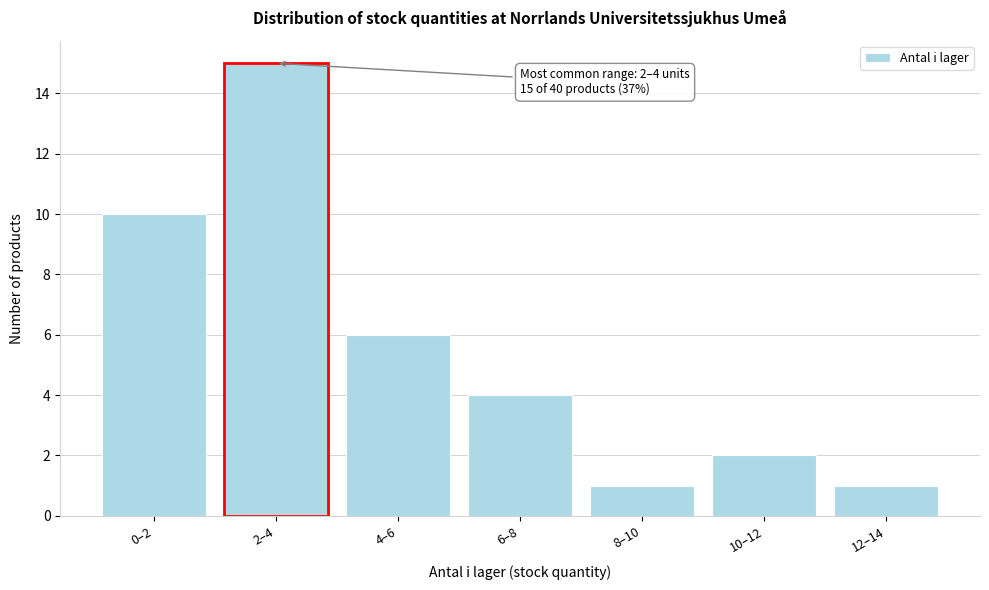

Reading right to left, list all the values displayed in this chart.

12–14=1	10–12=2	8–10=1	6–8=4	4–6=6	2–4=15	0–2=10